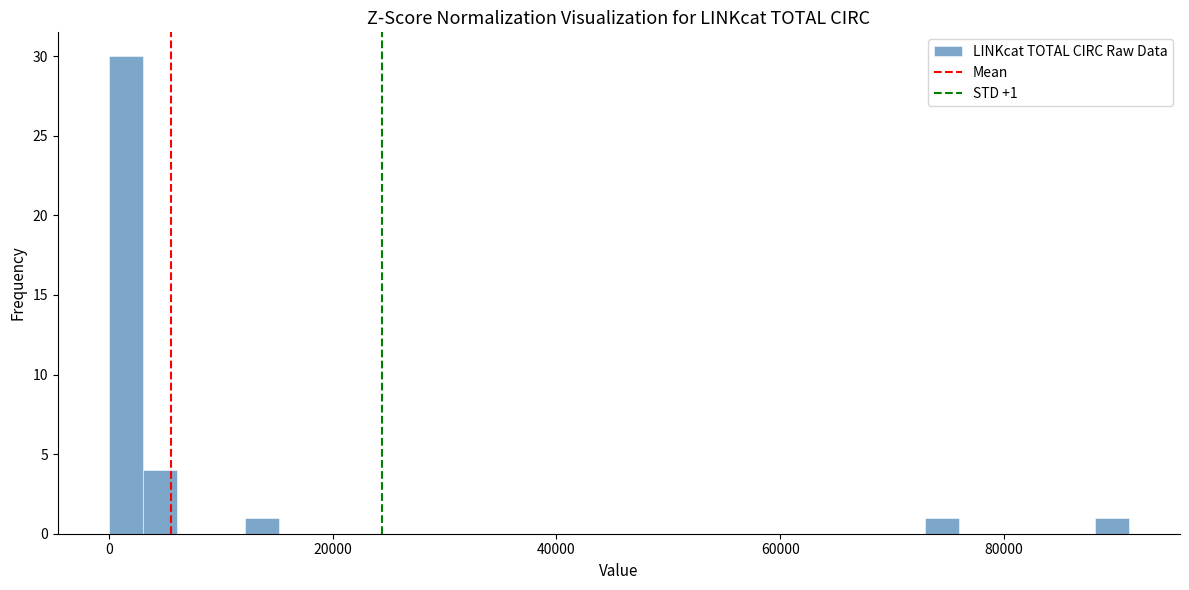

Read against the x-axis, roughly where is the centre of the tallest bar?

2000